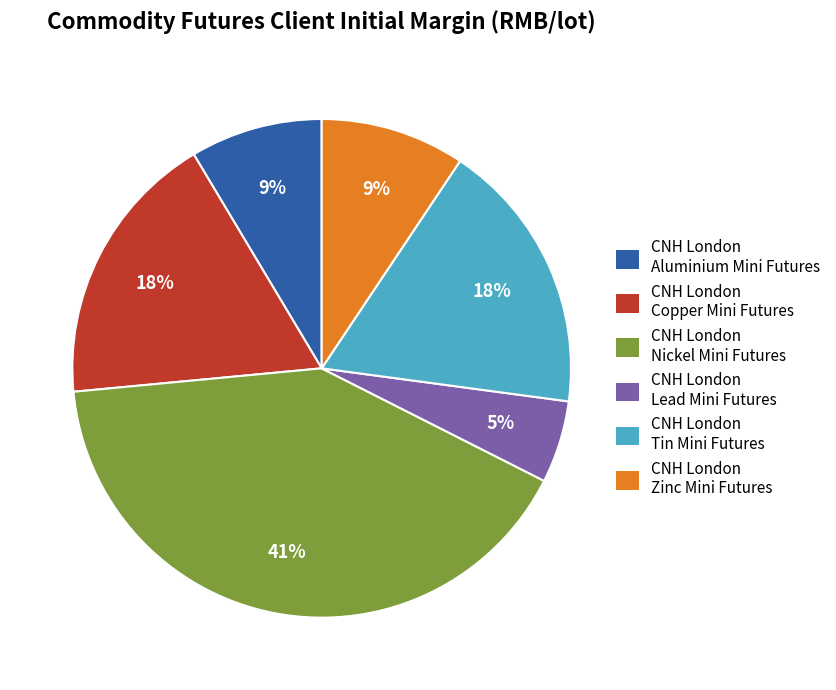

Combined, do CNH London Tin Mini Futures and CNH London Nickel Mini Futures account for over 50%?

Yes